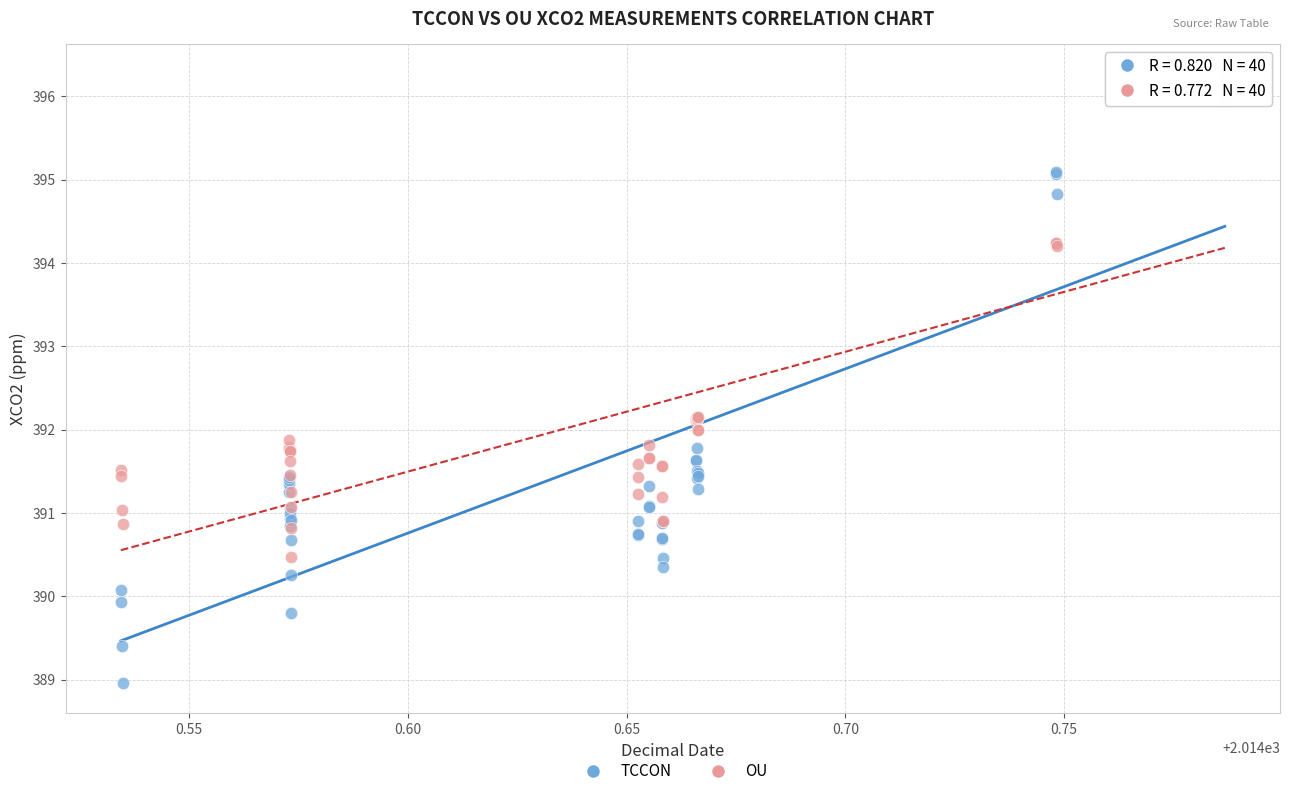

Which series contains the lowest Y value?

TCCON